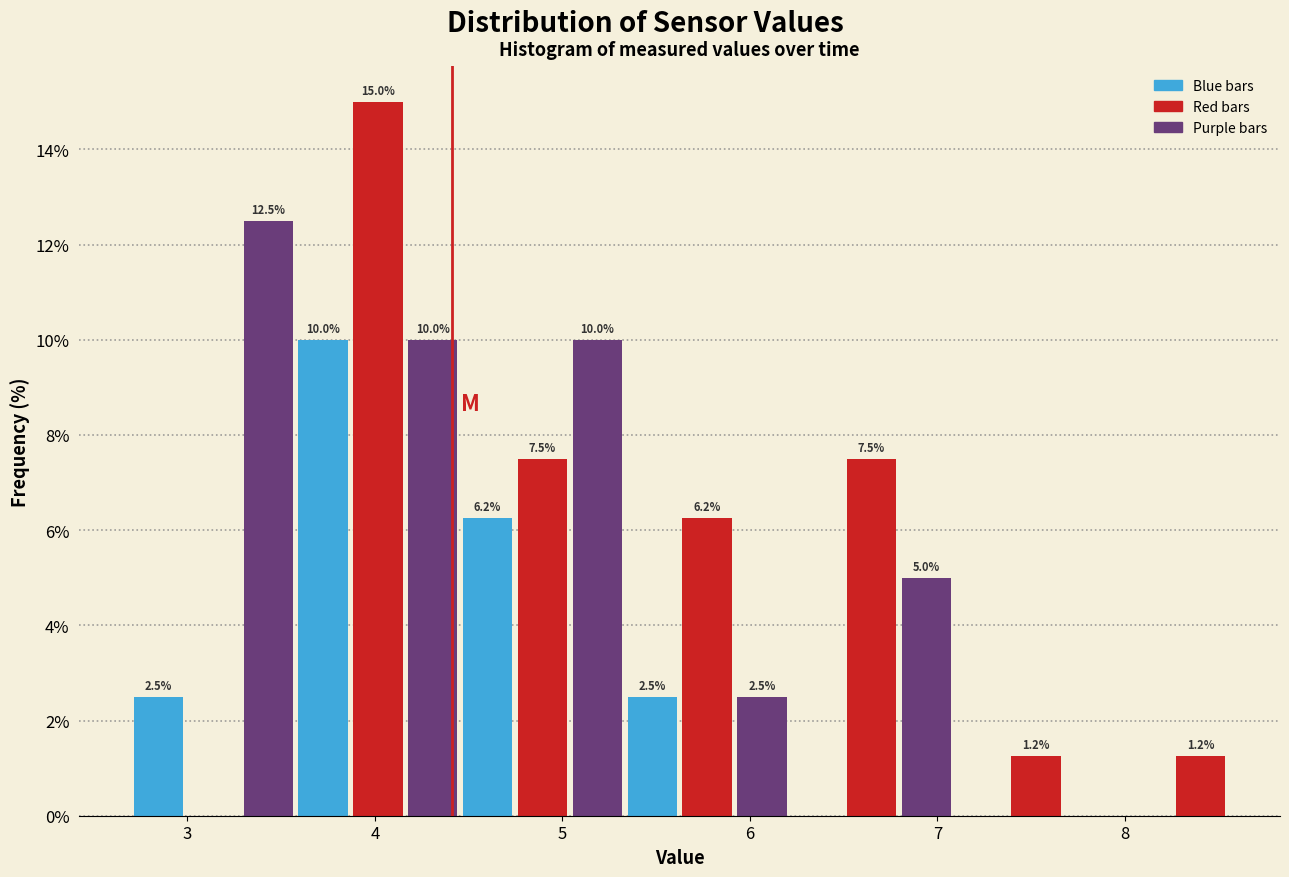

Around what value on the x-axis is the tallest bar? Give the approximate position of its centre, as read against the axis.

4.0